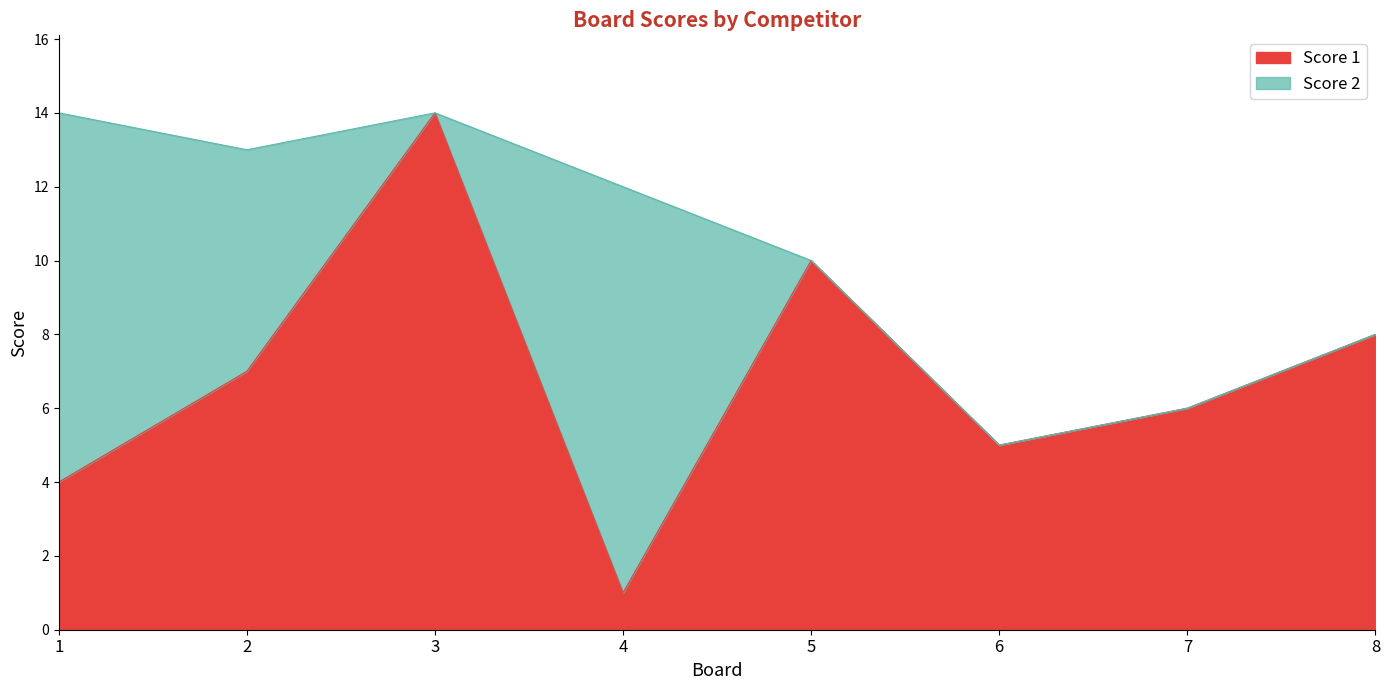

Which category has the lowest value across all series?

4